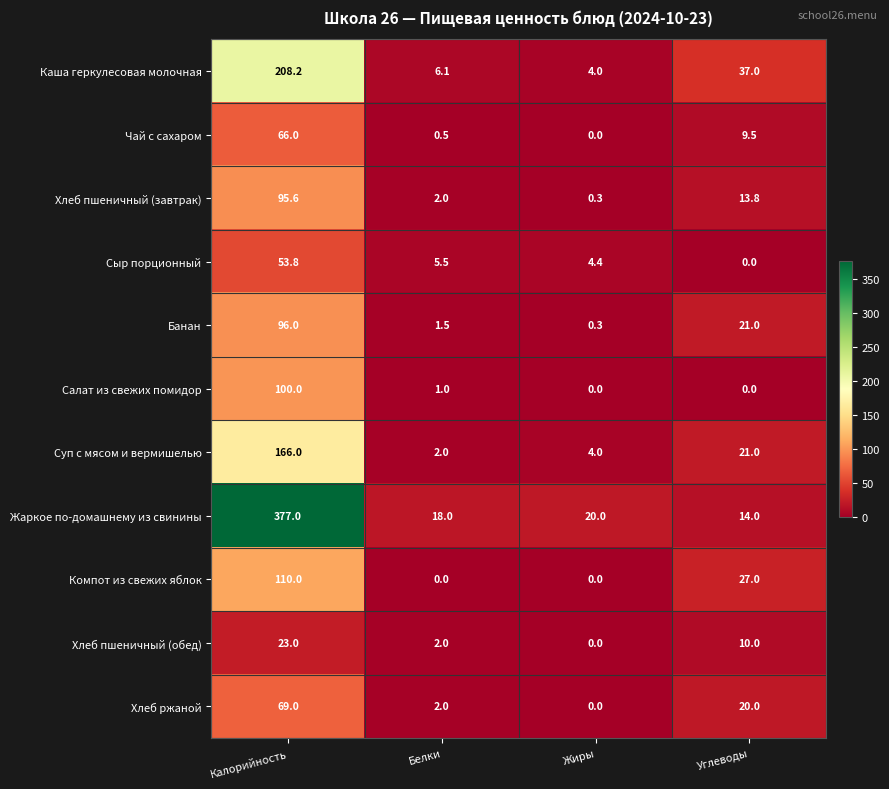

At how many categories does at least one series exceed 182?

1